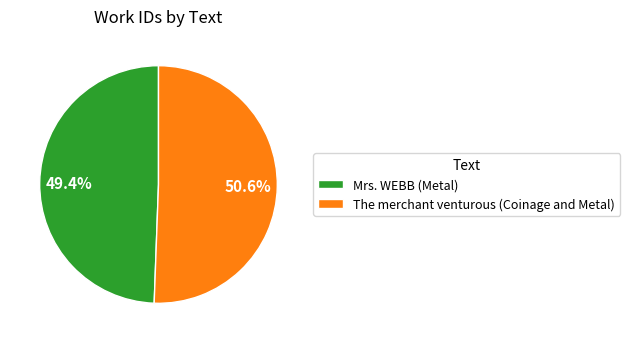

How many segments does this pie chart have?

2